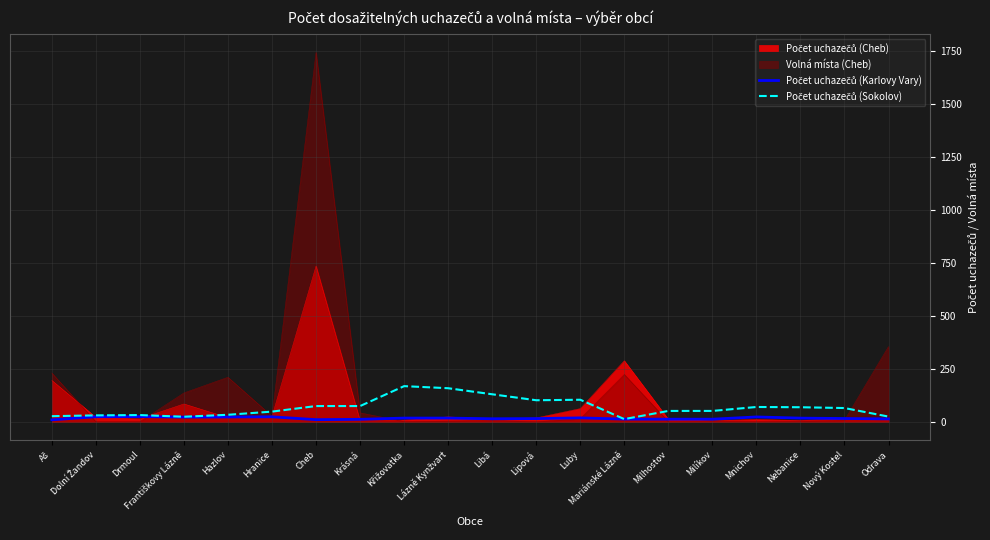

What is the minimum value for Počet uchazečů (Karlovy Vary)?

9.0